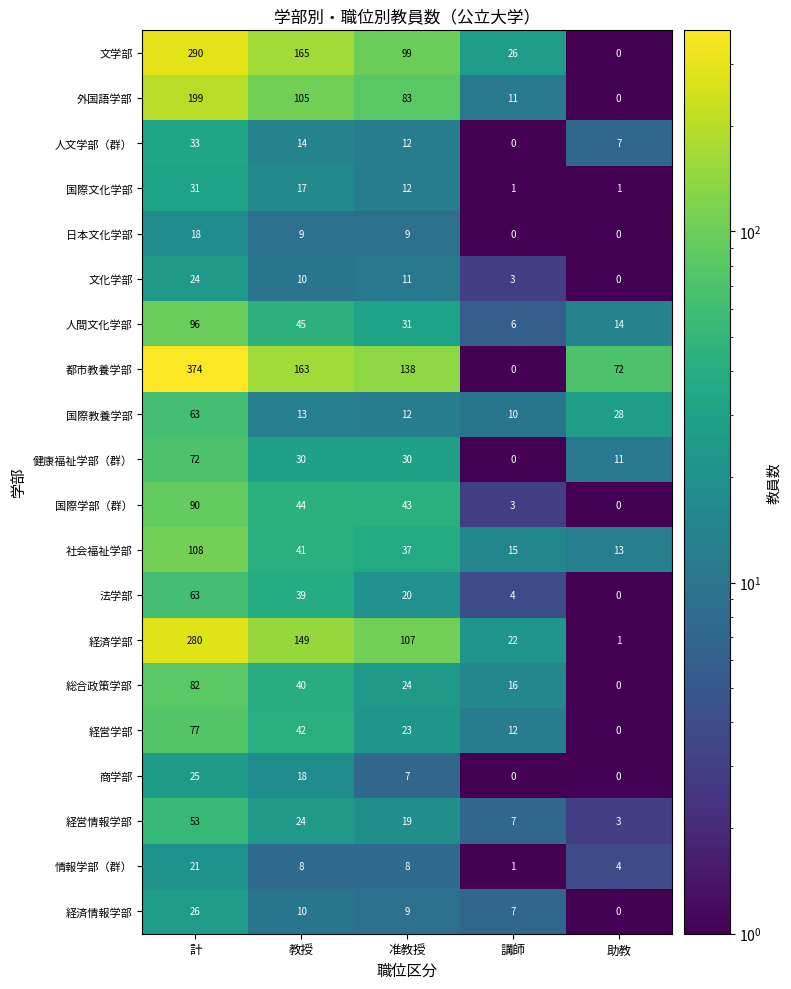

At which category is the sum across all series the highest?

計